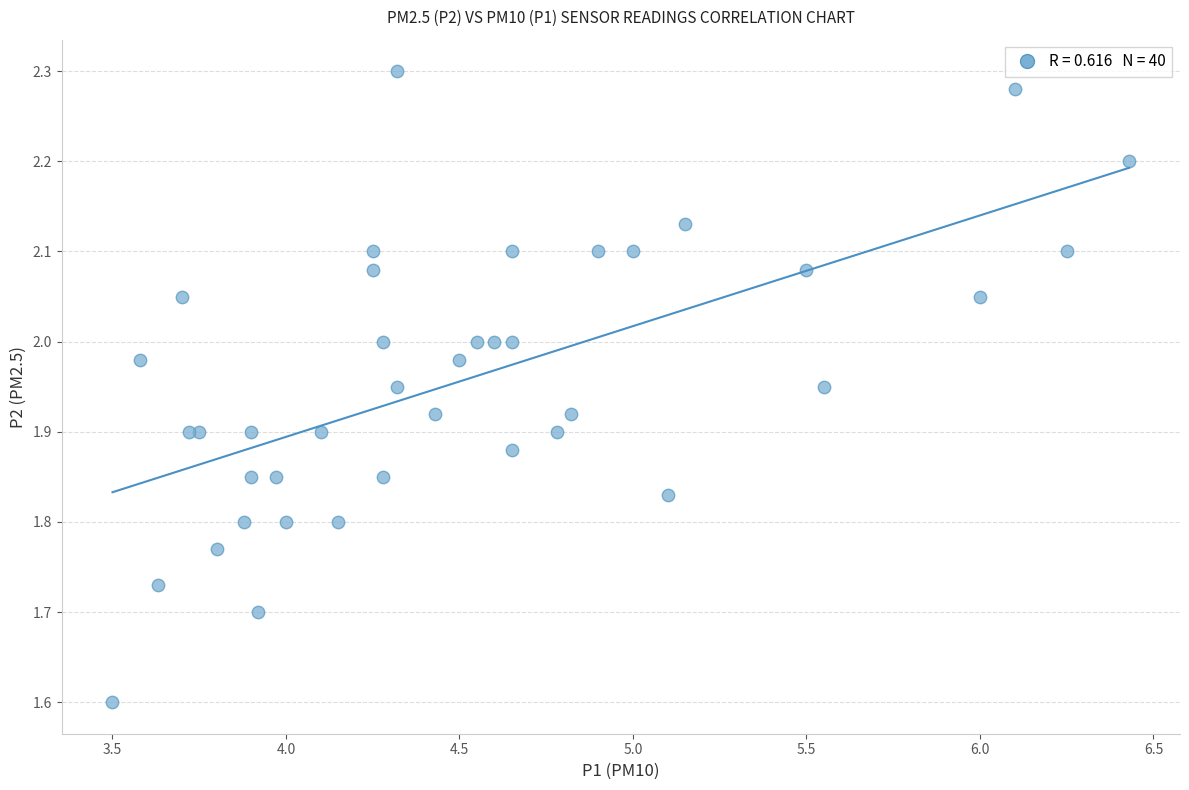

What Y value in the scatter plot is closest to 1?

1.6